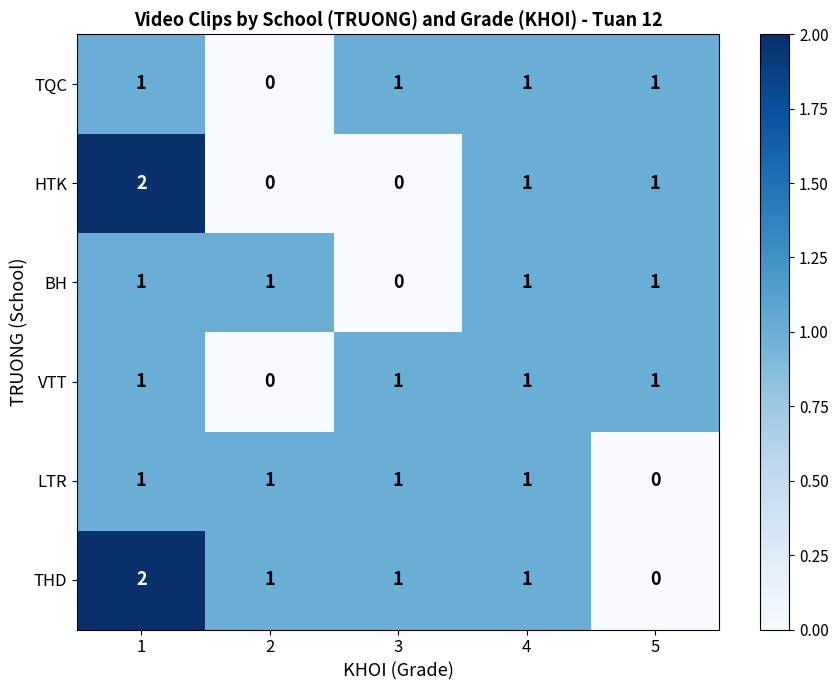

Which category has the lowest value in the THD series?

5